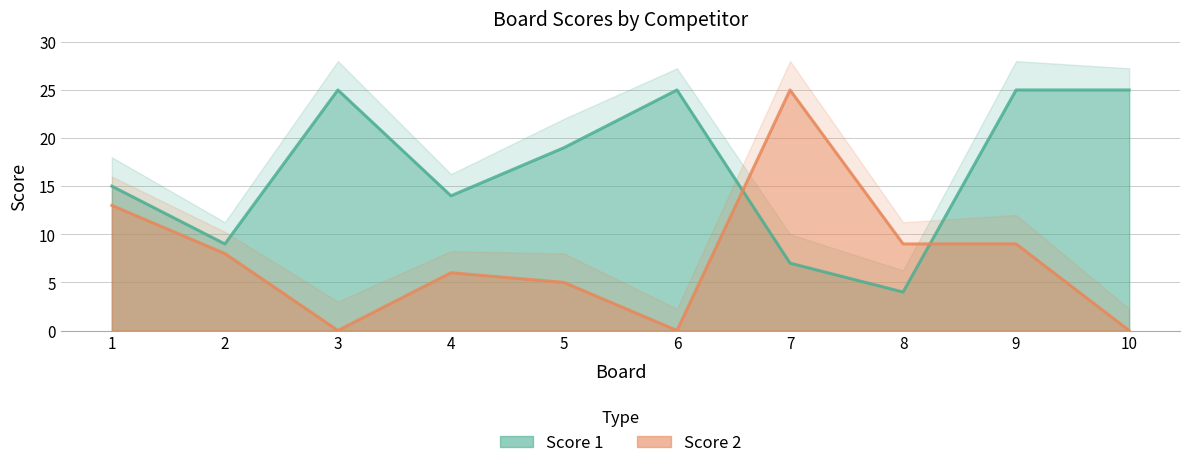

What is the difference between the second highest and minimum values in the Score 2 series?

13